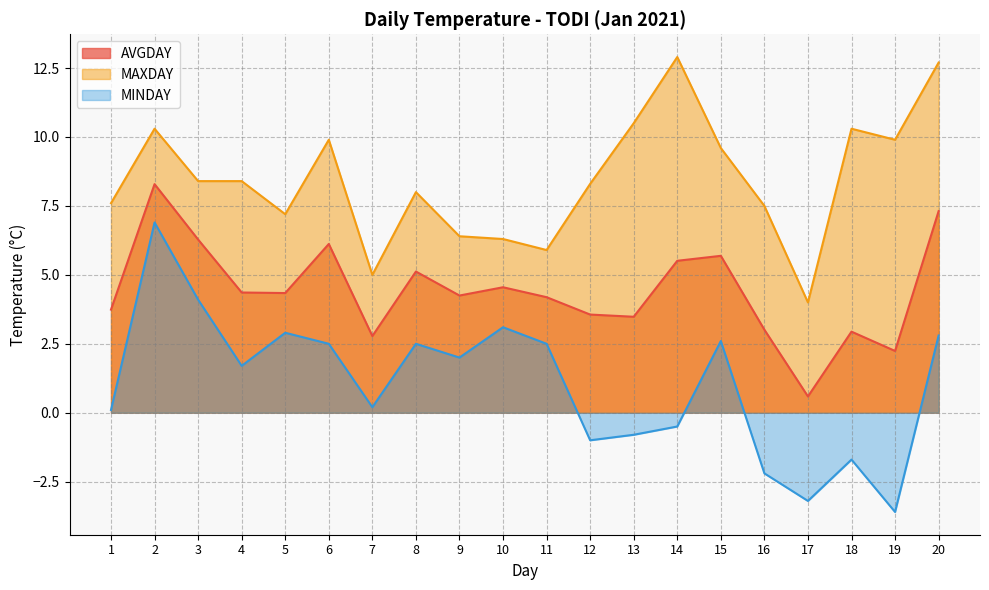

At 1, list the series in order from largest to smallest.

MAXDAY, AVGDAY, MINDAY